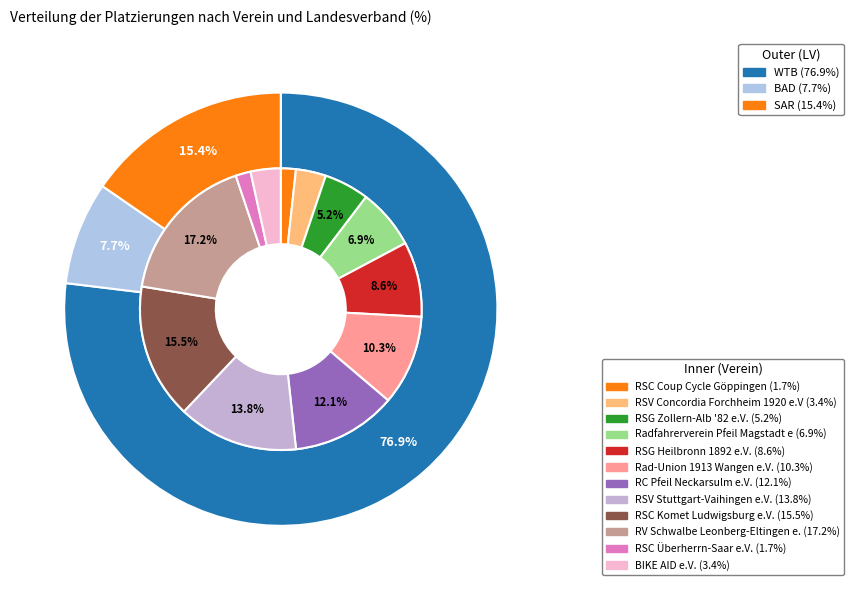

What percentage is the RSV Stuttgart-Vaihingen e.V. slice, to the nearest percent?

14%